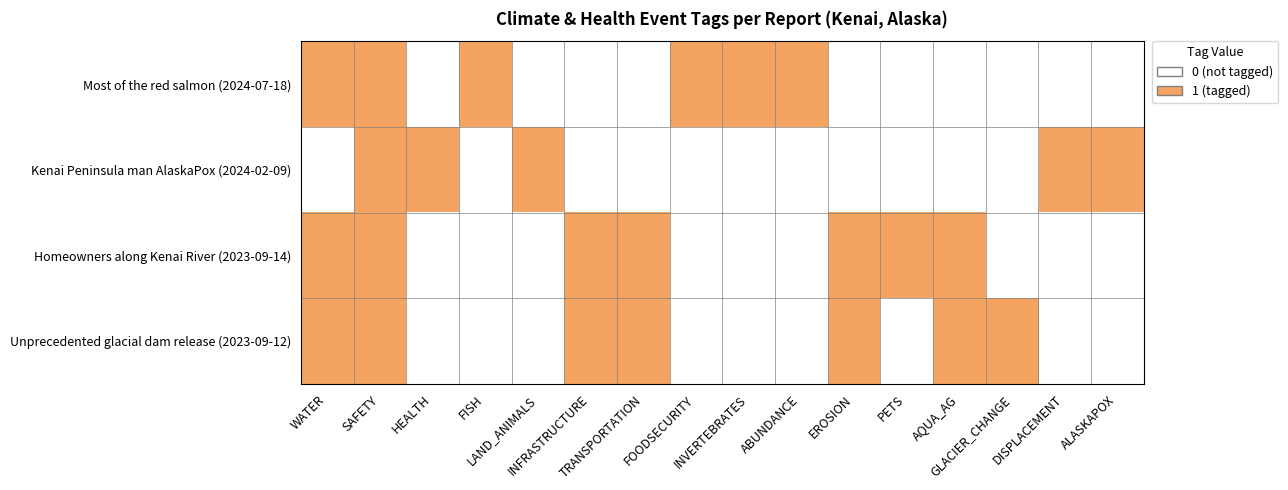

Reading left to right, what are all the values shown in this chart?

Most of the red salmon (2024-07-18): WATER=1	SAFETY=1	HEALTH=0	FISH=1	LAND_ANIMALS=0	INFRASTRUCTURE=0	TRANSPORTATION=0	FOODSECURITY=1	INVERTEBRATES=1	ABUNDANCE=1	EROSION=0	PETS=0	AQUA_AG=0	GLACIER_CHANGE=0	DISPLACEMENT=0	ALASKAPOX=0
Kenai Peninsula man AlaskaPox (2024-02-09): WATER=0	SAFETY=1	HEALTH=1	FISH=0	LAND_ANIMALS=1	INFRASTRUCTURE=0	TRANSPORTATION=0	FOODSECURITY=0	INVERTEBRATES=0	ABUNDANCE=0	EROSION=0	PETS=0	AQUA_AG=0	GLACIER_CHANGE=0	DISPLACEMENT=1	ALASKAPOX=1
Homeowners along Kenai River (2023-09-14): WATER=1	SAFETY=1	HEALTH=0	FISH=0	LAND_ANIMALS=0	INFRASTRUCTURE=1	TRANSPORTATION=1	FOODSECURITY=0	INVERTEBRATES=0	ABUNDANCE=0	EROSION=1	PETS=1	AQUA_AG=1	GLACIER_CHANGE=0	DISPLACEMENT=0	ALASKAPOX=0
Unprecedented glacial dam release (2023-09-12): WATER=1	SAFETY=1	HEALTH=0	FISH=0	LAND_ANIMALS=0	INFRASTRUCTURE=1	TRANSPORTATION=1	FOODSECURITY=0	INVERTEBRATES=0	ABUNDANCE=0	EROSION=1	PETS=0	AQUA_AG=1	GLACIER_CHANGE=1	DISPLACEMENT=0	ALASKAPOX=0